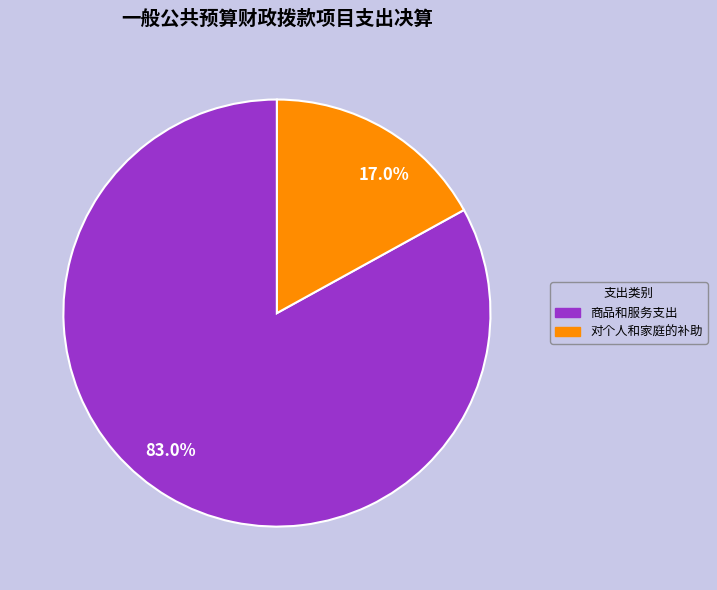

Does 商品和服务支出 account for over 50% of the chart?

Yes